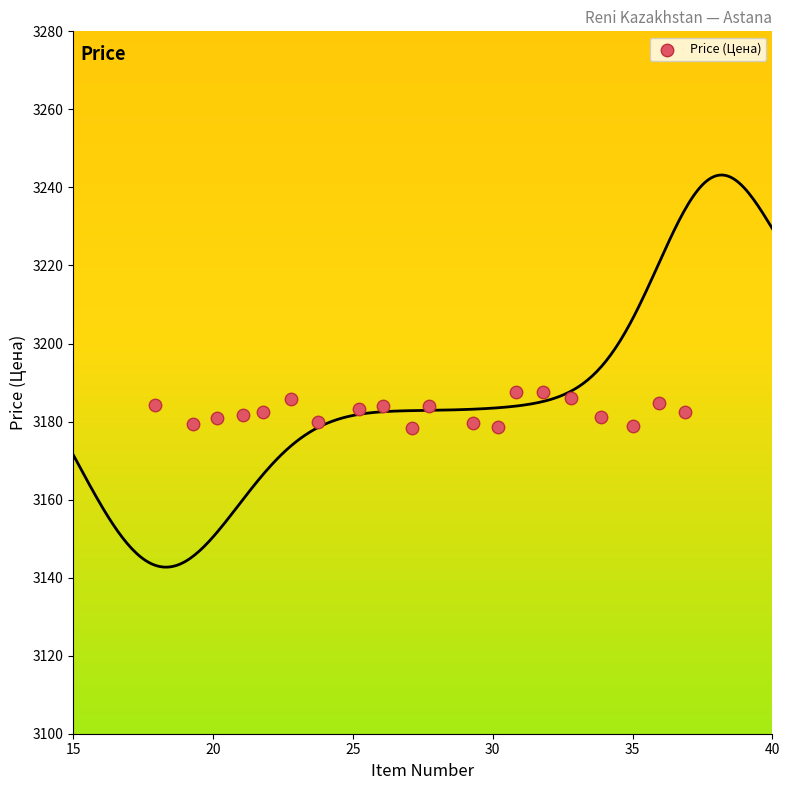

What is the range of X values (max minus min)?

19.0